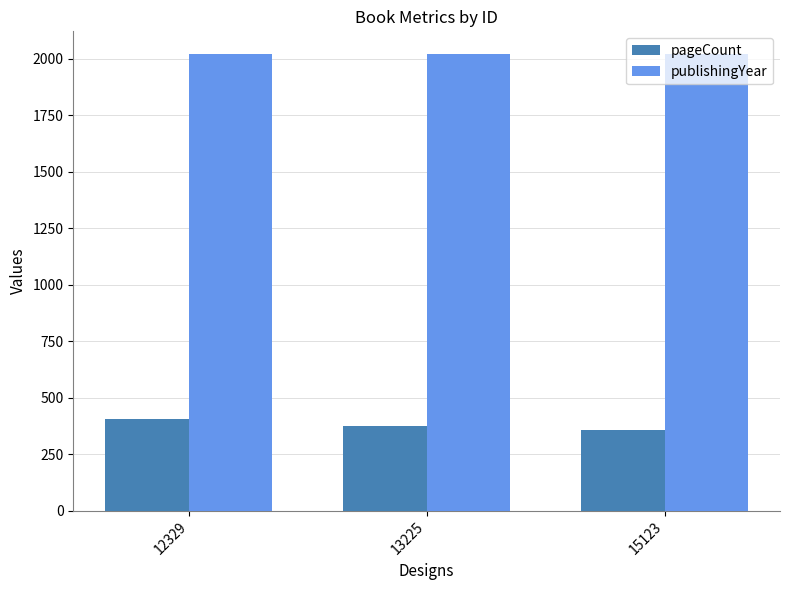

The publishingYear series shows 2020 at 12329. True or false?

True